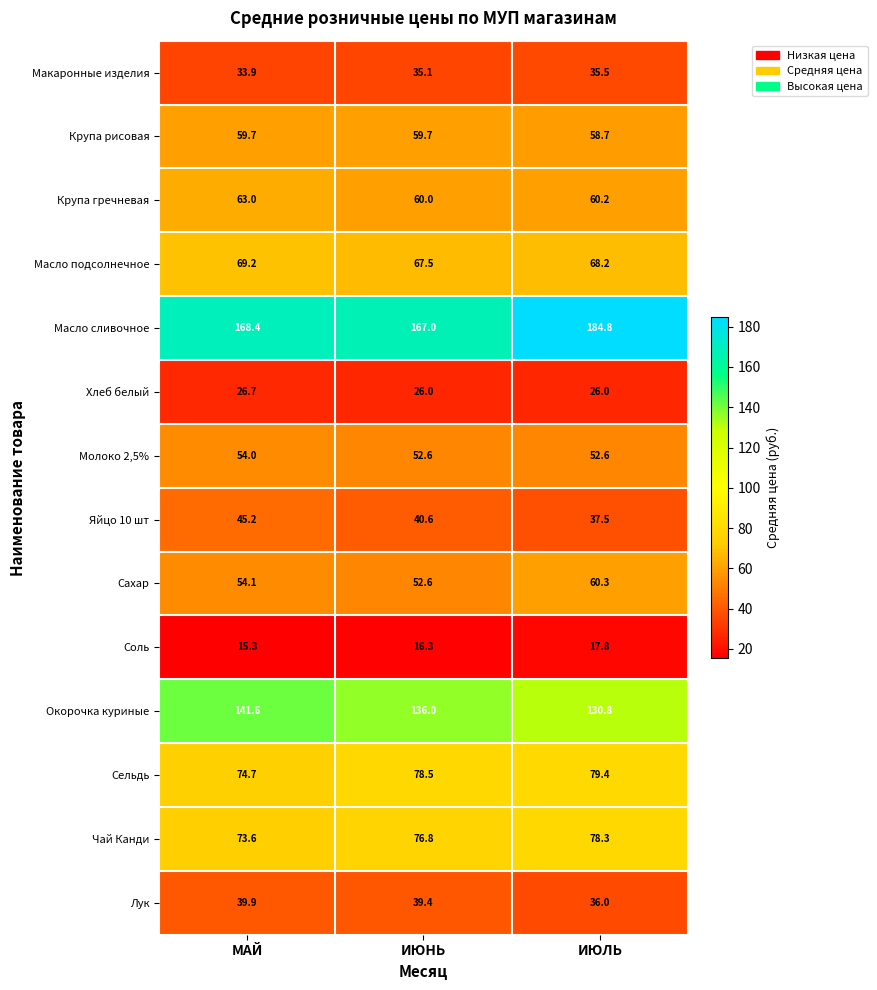

What is the smallest value displayed?

15.3